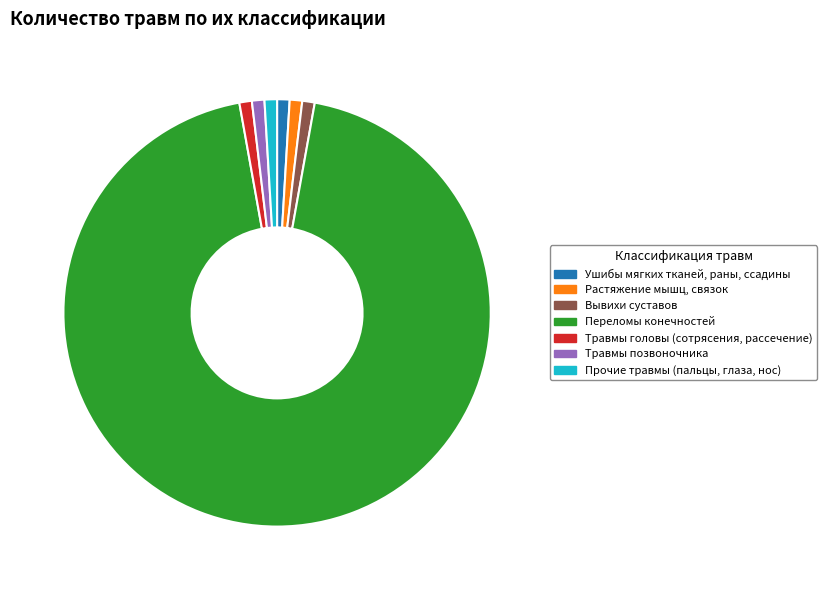

The Вывихи суставов slice represents 1% of the pie. True or false?

True